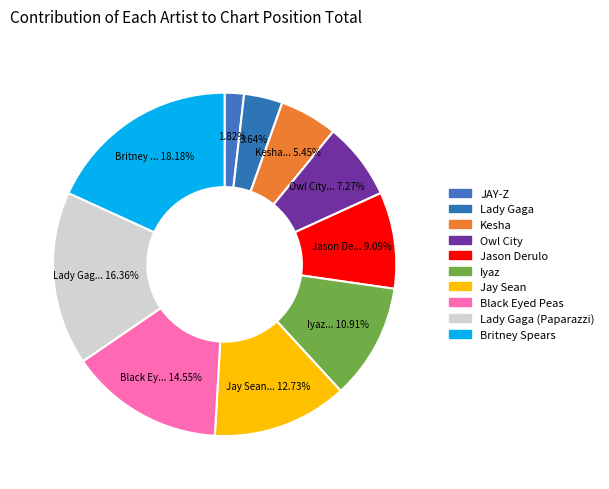

To the nearest percent, what is the difference between the largest and smallest slice percentages?

16%